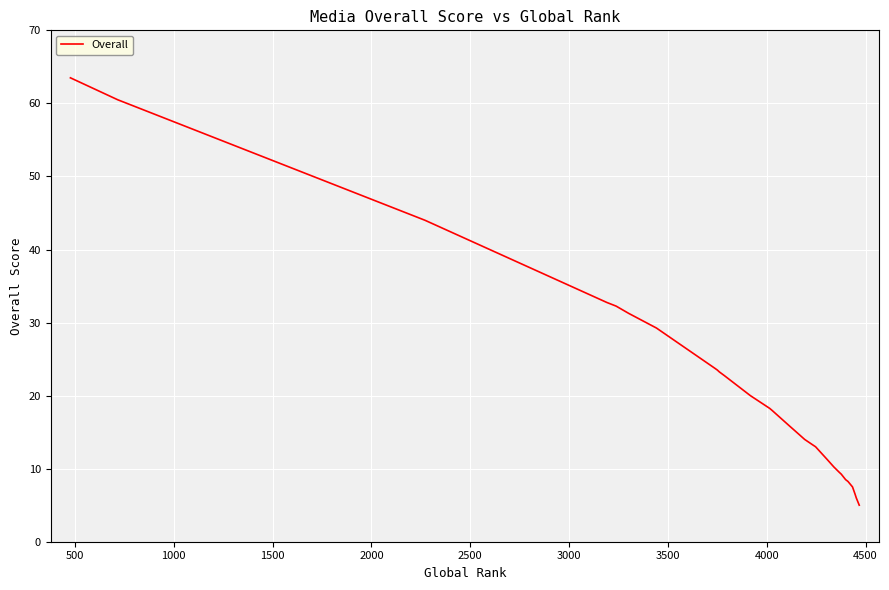

Does the chart display data point markers on the line(s)?

No